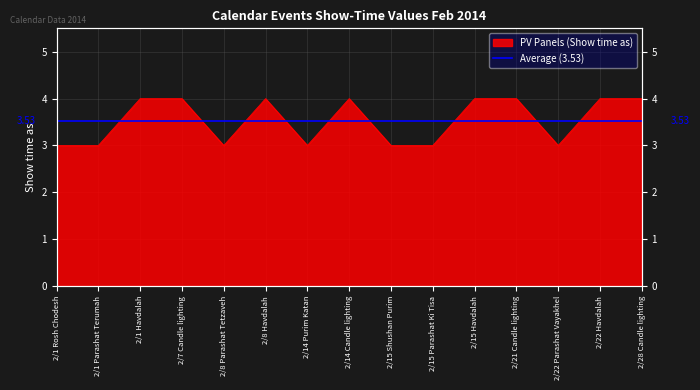

What is the difference between the maximum and minimum values?

1